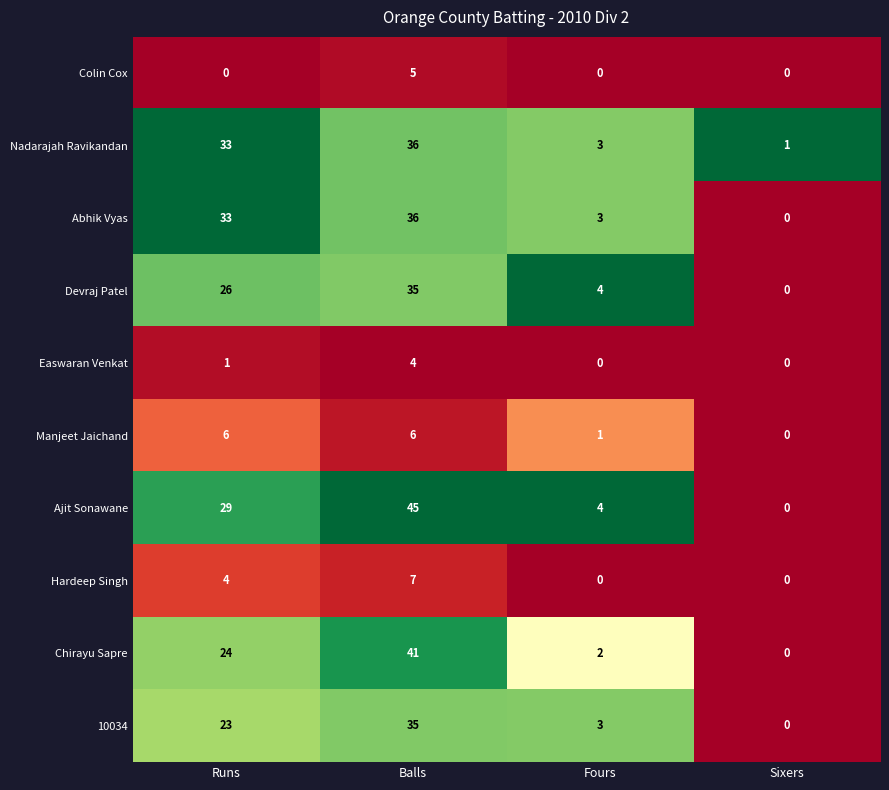

Count the number of categories in the chart.

4